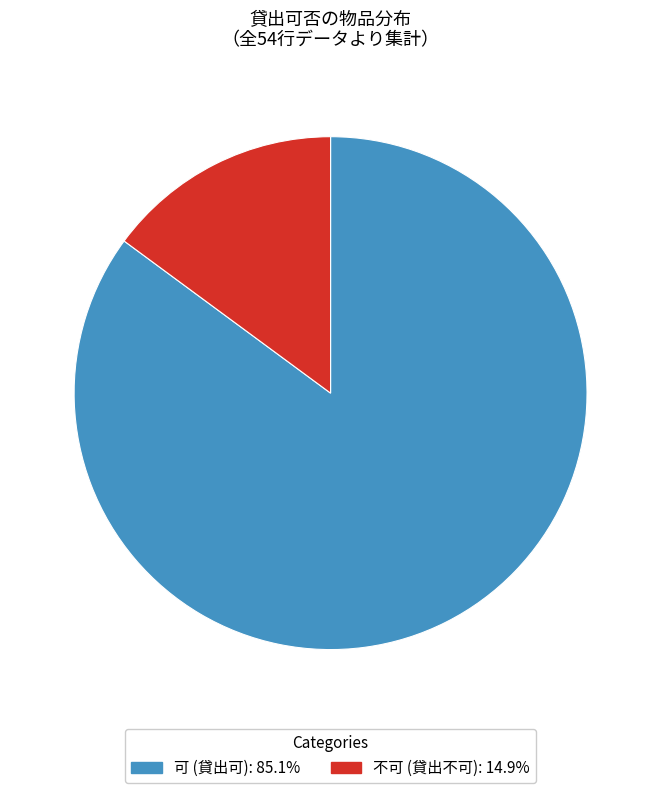

Which slice is the largest?

可